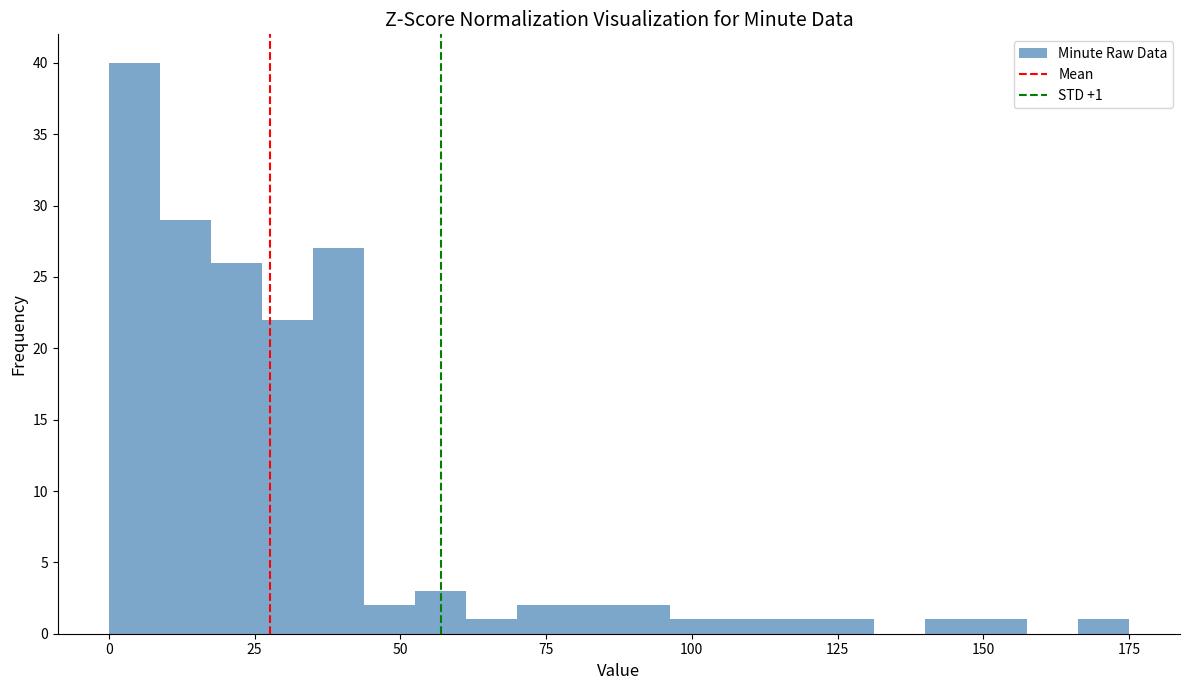

Read against the x-axis, roughly where is the centre of the tallest bar?

5